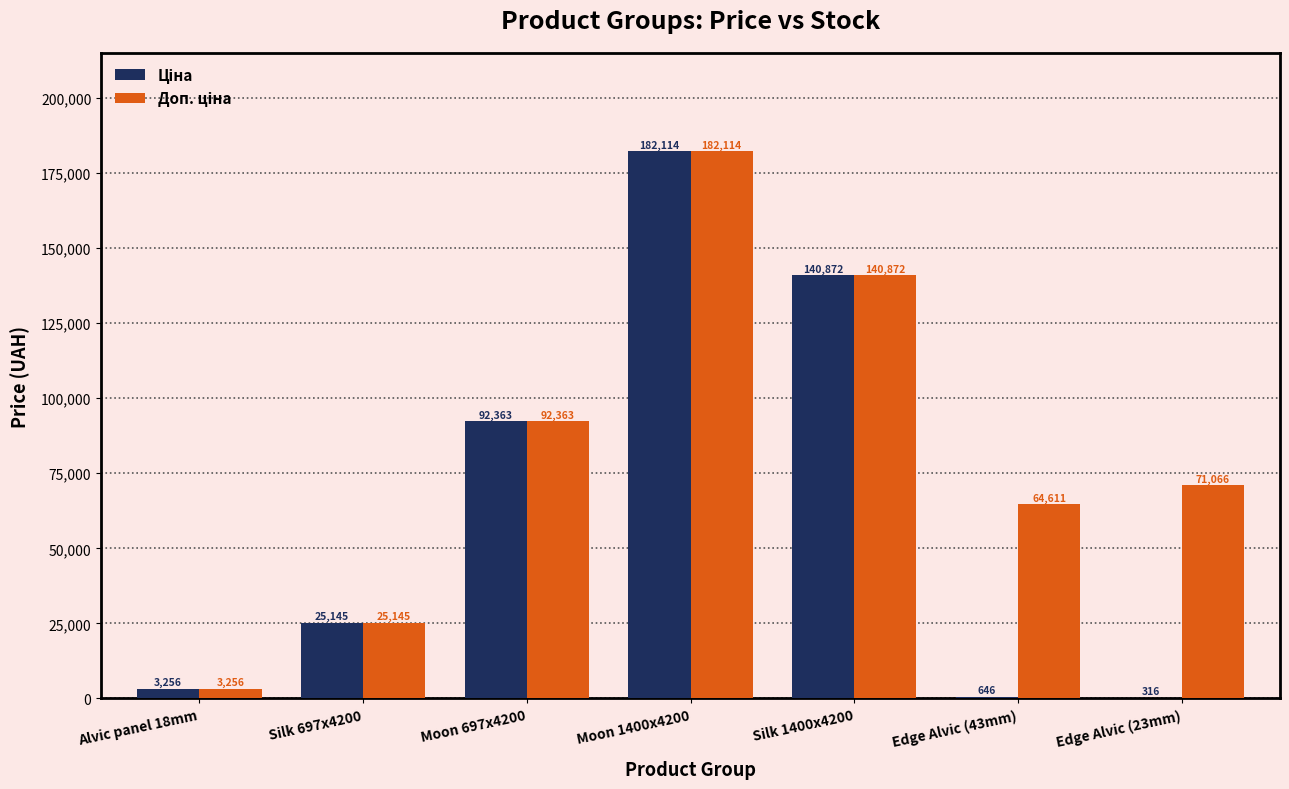

At which category is the sum across all series the highest?

Moon 1400x4200